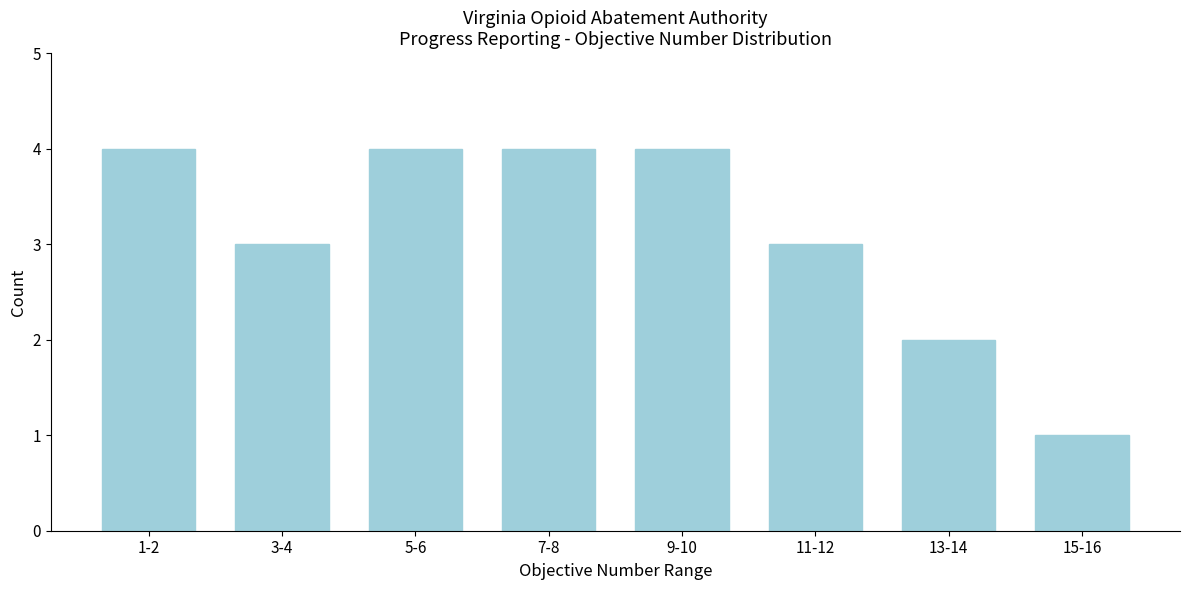

Reading left to right, extract all data points from this chart.

1-2=4	3-4=3	5-6=4	7-8=4	9-10=4	11-12=3	13-14=2	15-16=1